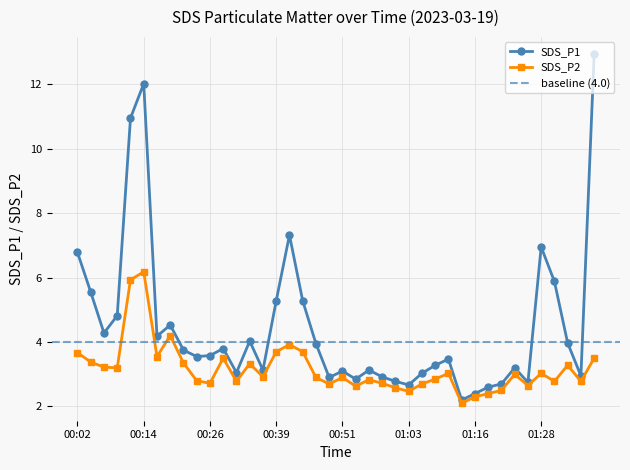

Reading right to left, what are all the values shown in this chart?

01:38=12.9	01:35=3.0	01:33=4.0	01:30=5.9	01:28=7.0	01:25=2.8	01:23=3.2	01:20=2.7	01:18=2.6	01:16=2.4	01:13=2.2	01:11=3.5	01:08=3.3	01:06=3.0	01:03=2.7	01:01=2.8	00:58=2.9	00:56=3.1	00:53=2.9	00:51=3.1	00:48=2.9	00:46=4.0	00:44=5.3	00:41=7.3	00:39=5.3	00:36=3.1	00:34=4.0	00:31=3.0	00:29=3.8	00:26=3.6	00:24=3.5	00:21=3.8	00:19=4.5	00:16=4.2	00:14=12.0	00:12=10.9	00:09=4.8	00:07=4.3	00:04=5.5	00:02=6.8